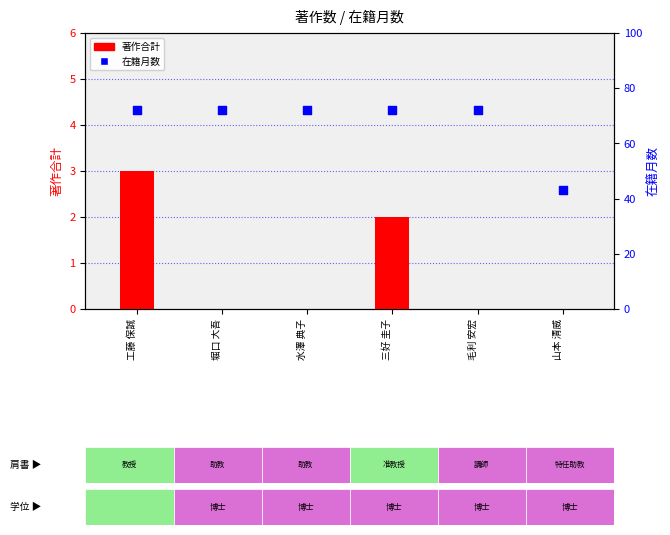

Which series reaches the minimum Y coordinate?

著作合計